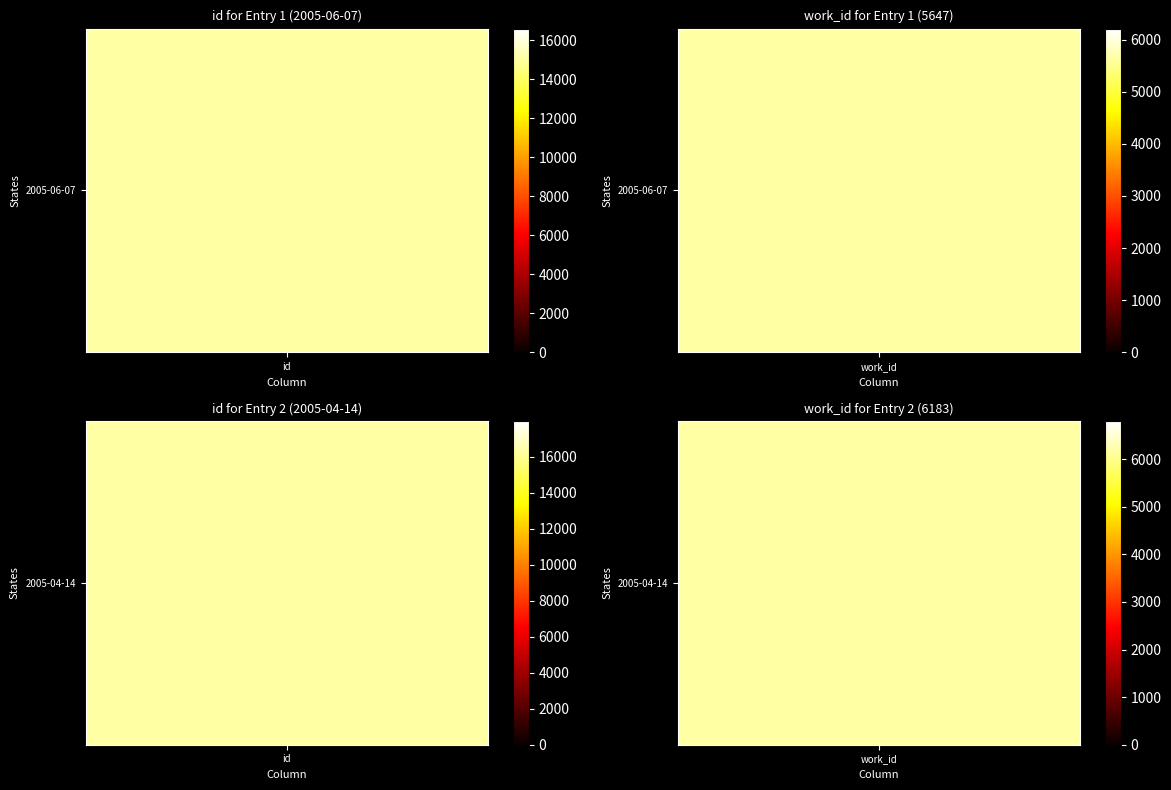

What is the sum of the Row 1 values at 1 and 0?

11830